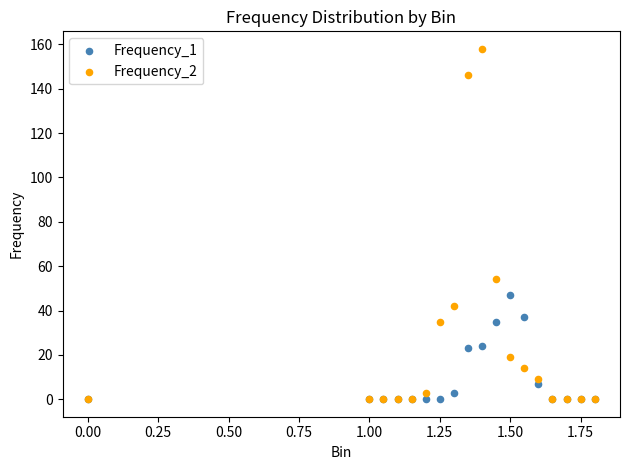

Which series has the largest Y range (max minus min)?

Frequency_2